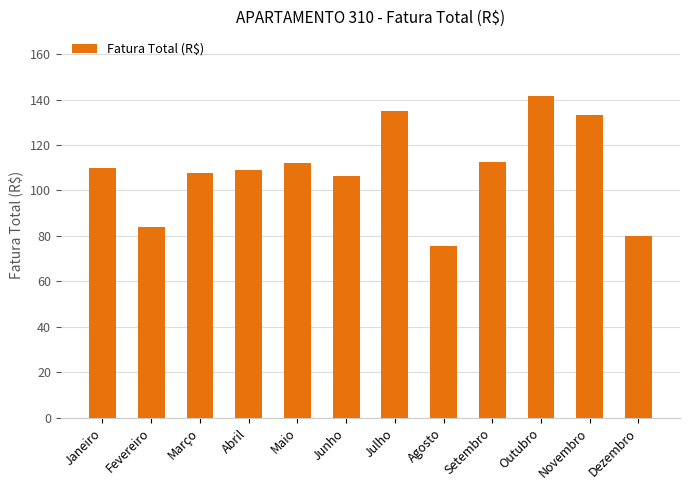

Between Fevereiro and Março, which is larger?

Março